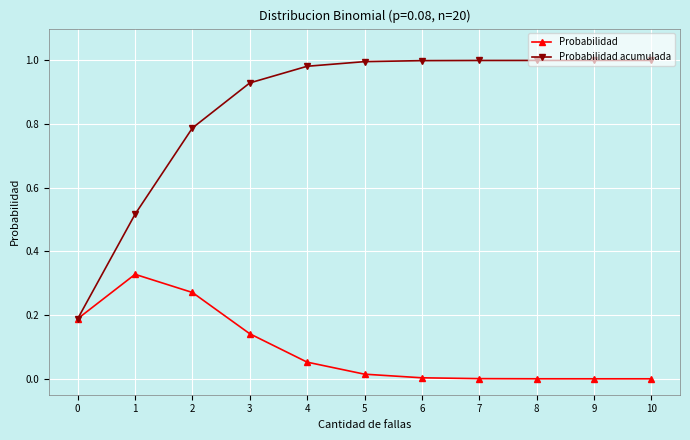

At how many categories does at least one series exceed 0?

11